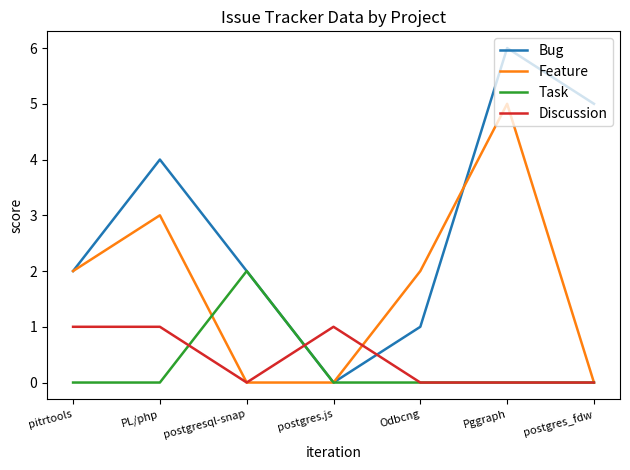

True or false: Bug has a value of 10 at Pggraph.

False